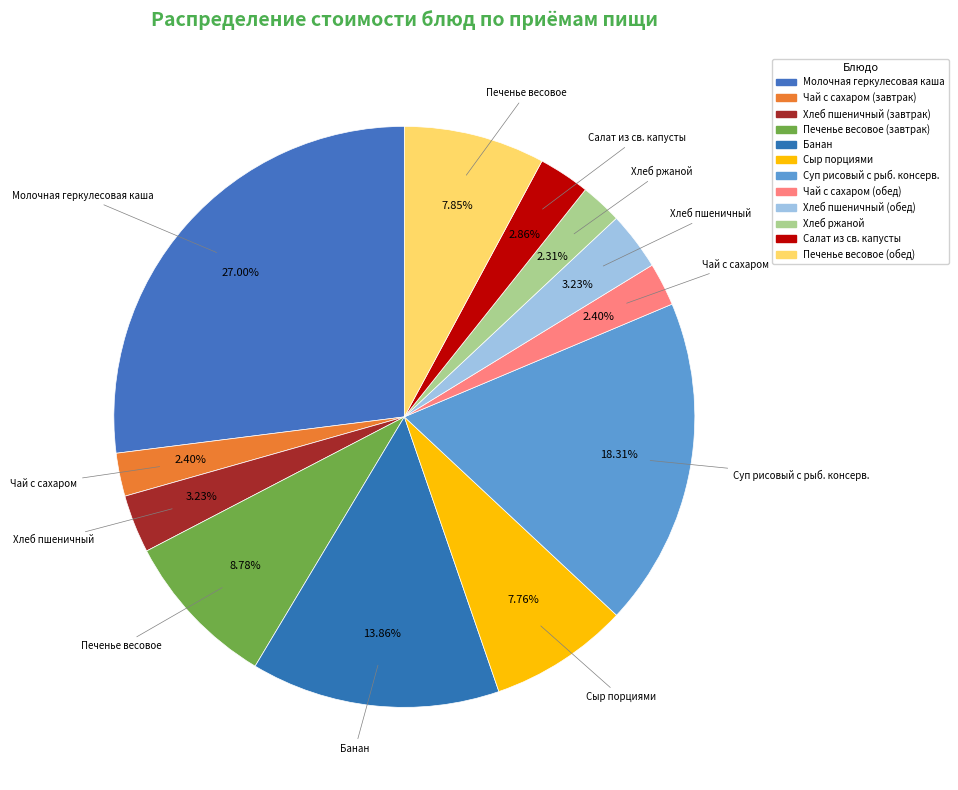

What is the ratio of the value at Хлеб ржаной to the value at Молочная геркулесовая каша?

0.1